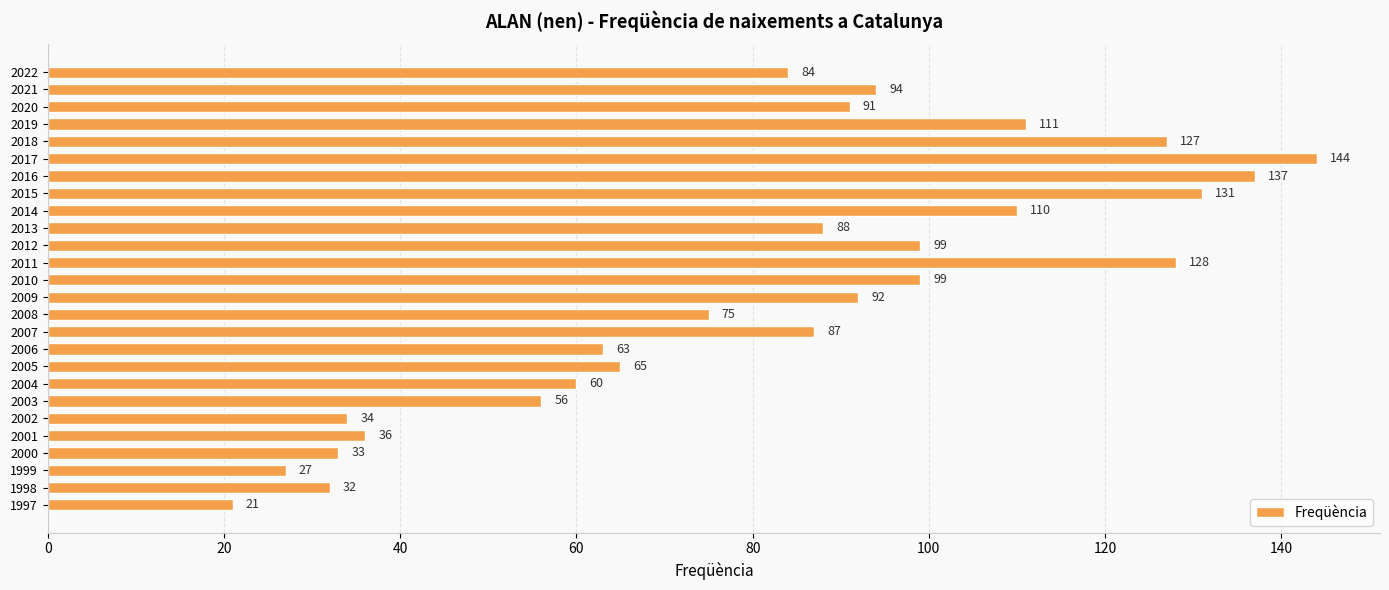

How many data points are less than 88?

13